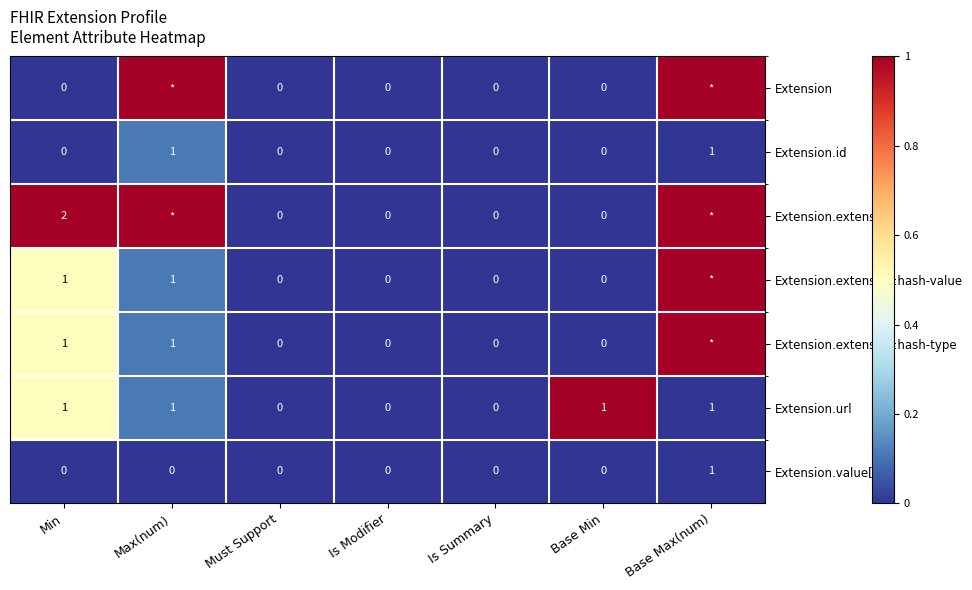

True or false: Extension.value[x] has a value of 0 at Min.

True